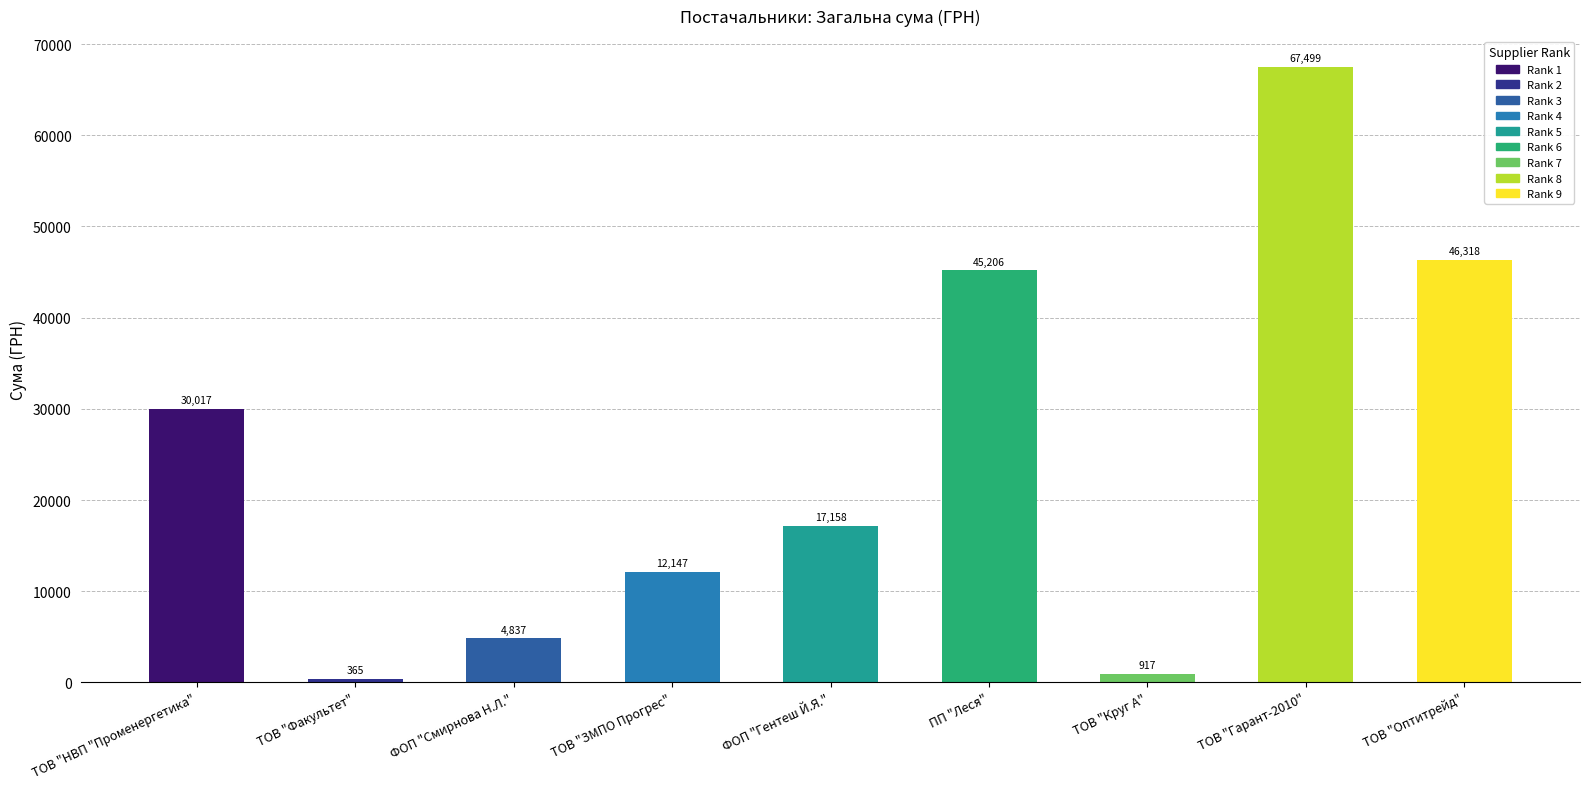

Rank the categories by value from lowest to highest.

ТОВ "Факультет", ТОВ "Круг А", ФОП "Смирнова Н.Л.", ТОВ "ЗМПО Прогрес", ФОП "Гентеш Й.Я.", ТОВ "НВП "Променергетика", ПП "Леся", ТОВ "Оптитрейд", ТОВ "Гарант-2010"